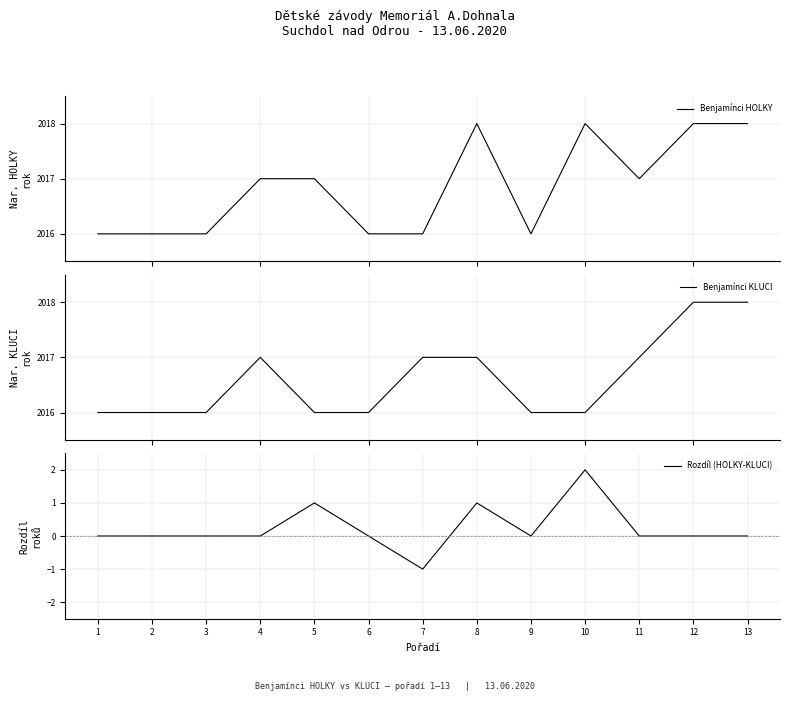

True or false: Rozdíl (HOLKY-KLUCI) and Benjamínci HOLKY intersect in this chart.

False